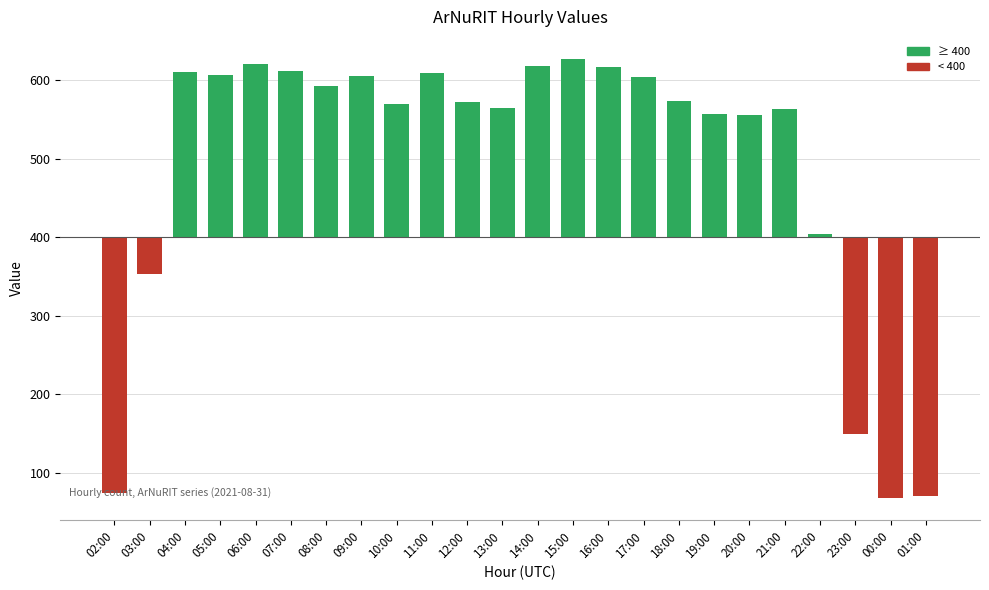

What is the change in value from 05:00 to 09:00?

-2